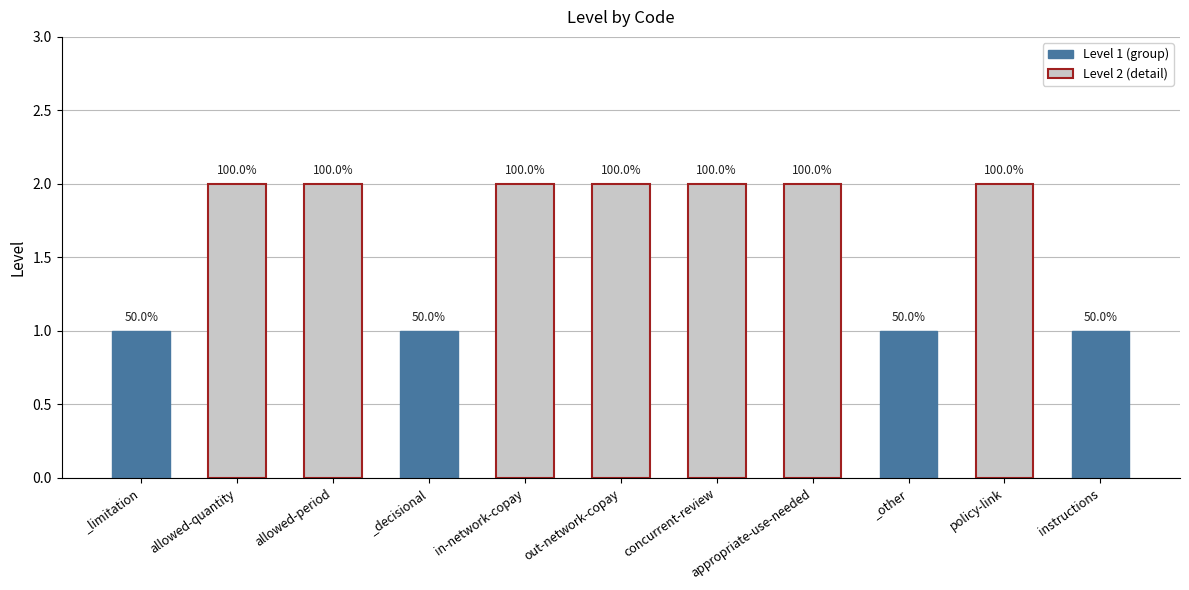

How many bars are there in total?

11